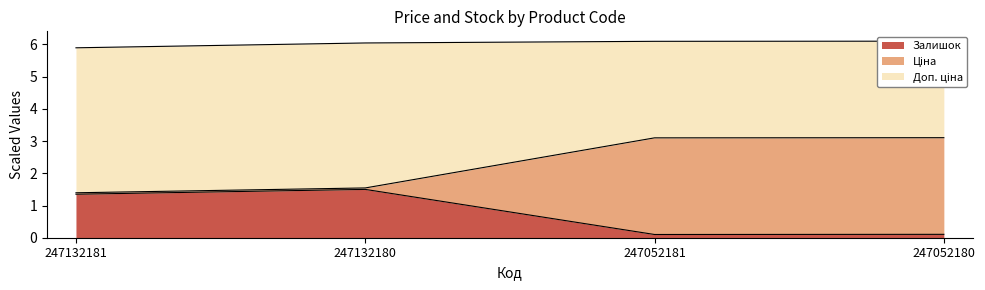

What is the smallest value displayed?

0.1